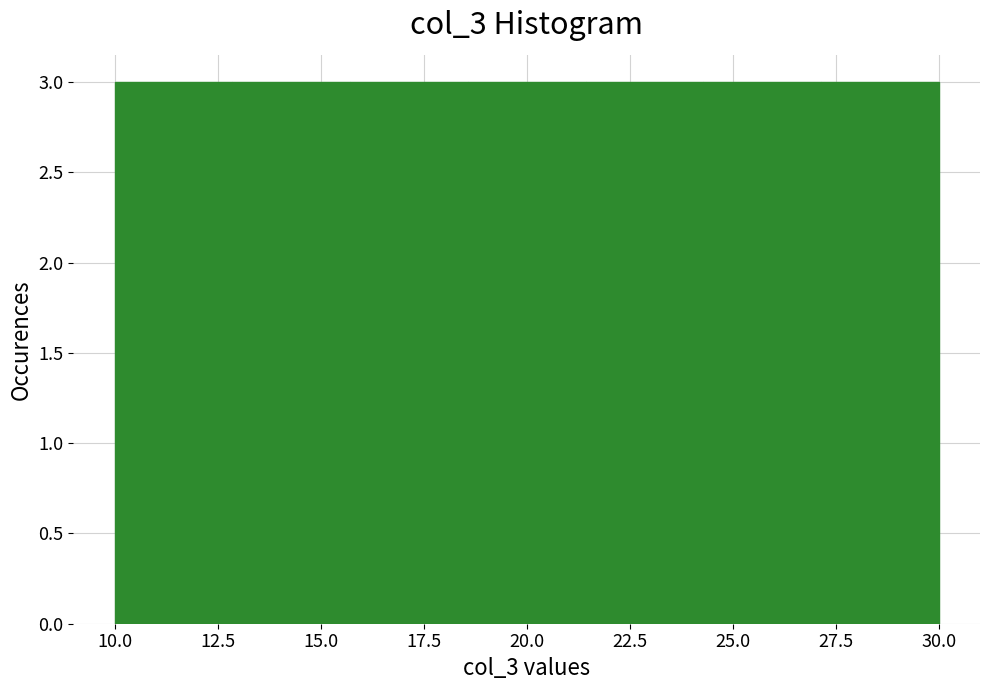

Reading left to right, list every bar in this chart as the range it spans on the x-axis followed by its height. Neither the bar edges nor the heights are printed on the chart, so give them approximately, as read against the axes.

10.0 to 13.0: 3
13.0 to 15.5: 3
15.5 to 18.5: 3
18.5 to 21.5: 3
21.5 to 24.5: 3
24.5 to 27.0: 3
27.0 to 30.0: 3